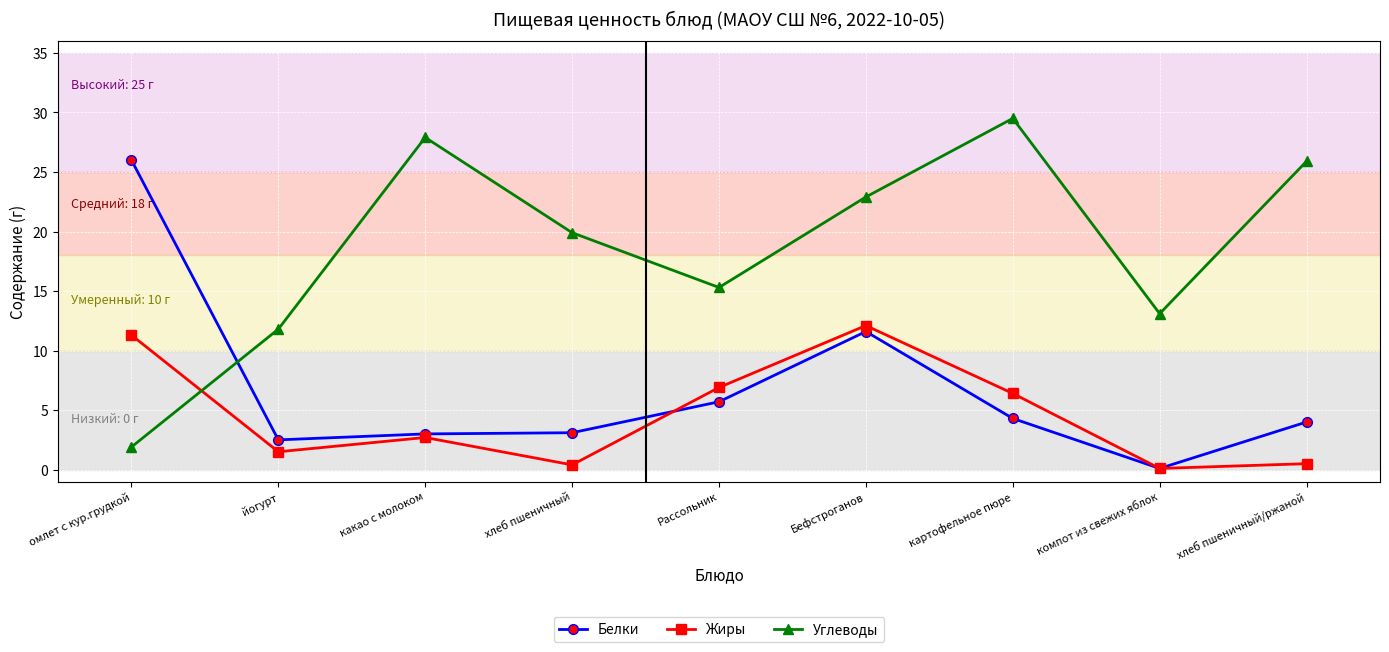

How many values in the Углеводы series exceed 19?

5